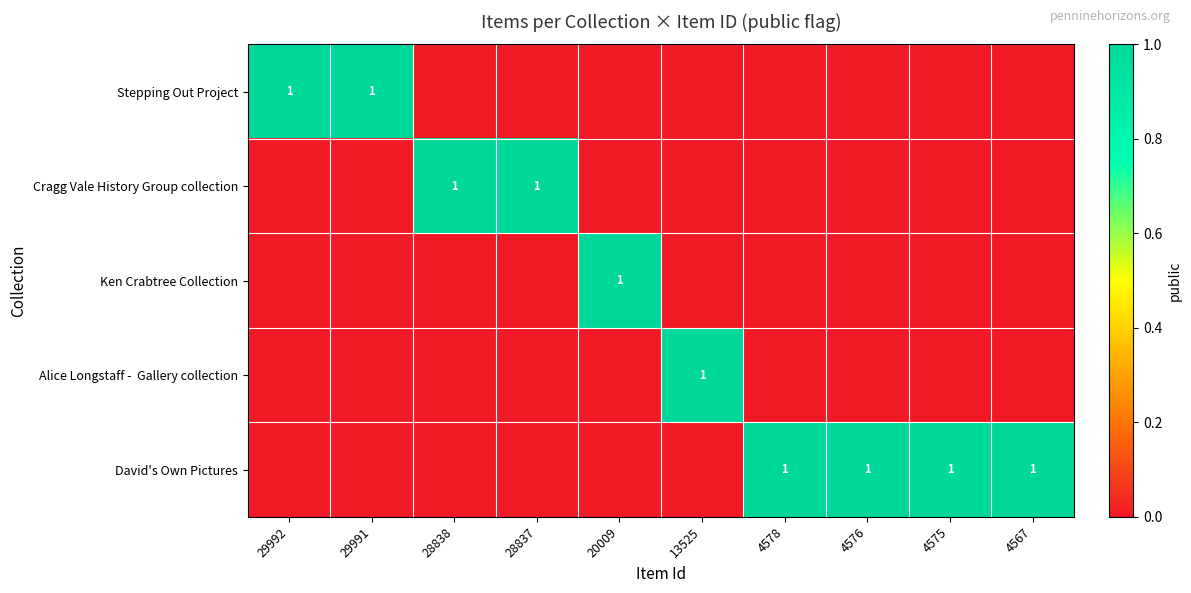

The Stepping Out Project series shows 1 at 29991. True or false?

True